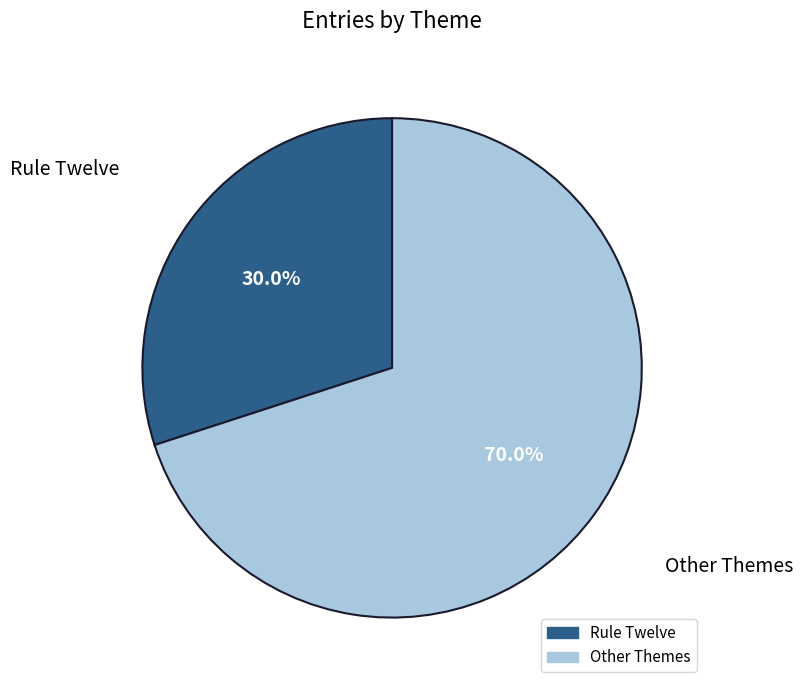

Count the number of slices in the pie.

2